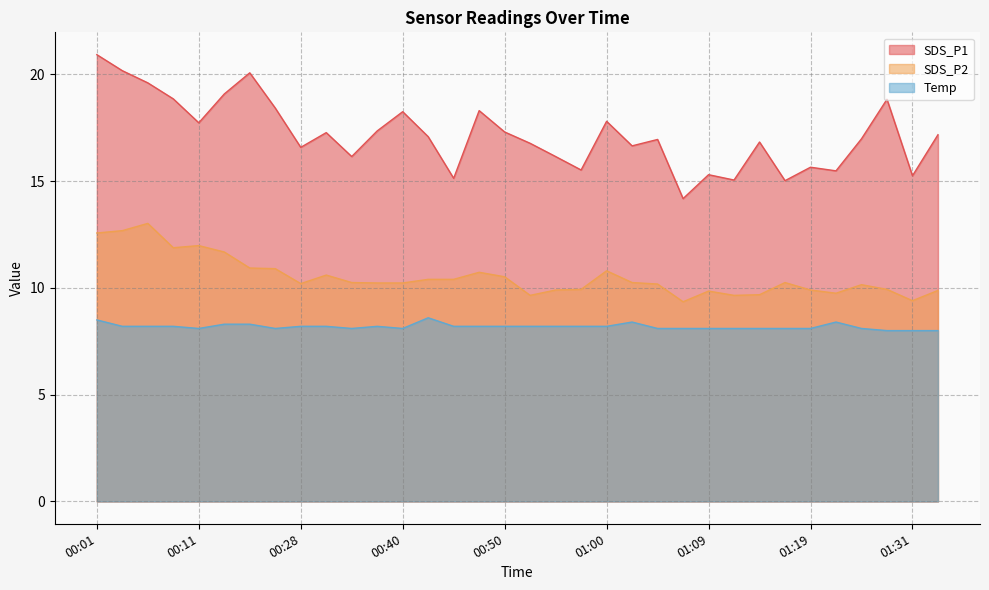

How many lines are shown in the chart?

3